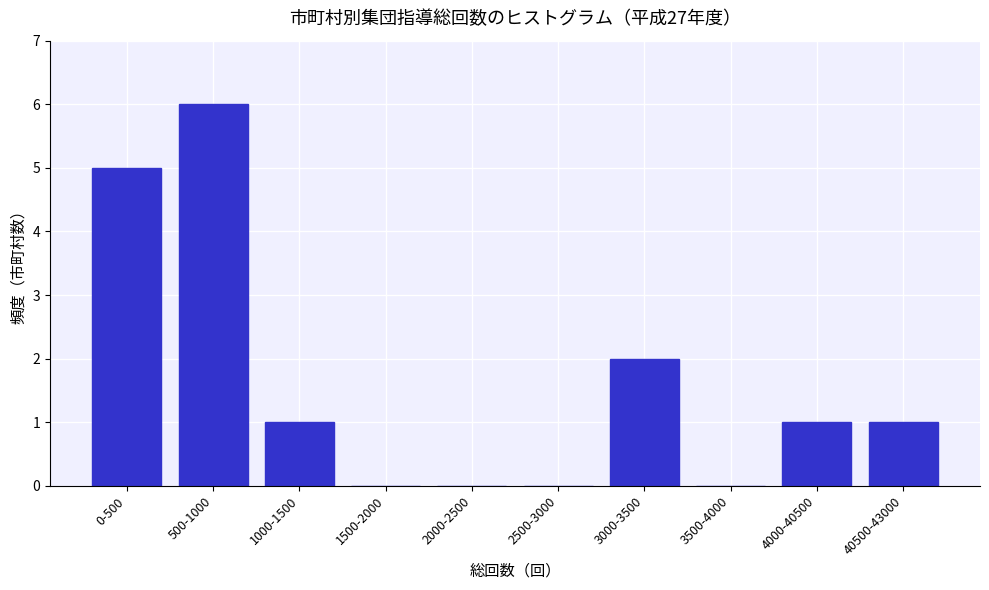

Reading right to left, what are all the values shown in this chart?

40500-43000=1	4000-40500=1	3500-4000=0	3000-3500=2	2500-3000=0	2000-2500=0	1500-2000=0	1000-1500=1	500-1000=6	0-500=5